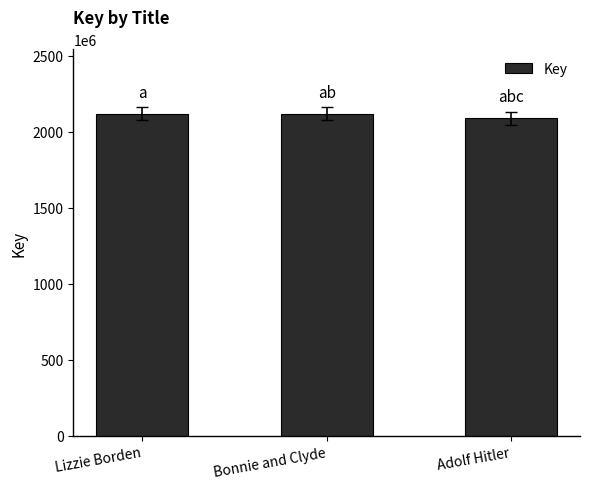

What is the label of the 2nd bar from the left?

Bonnie and Clyde